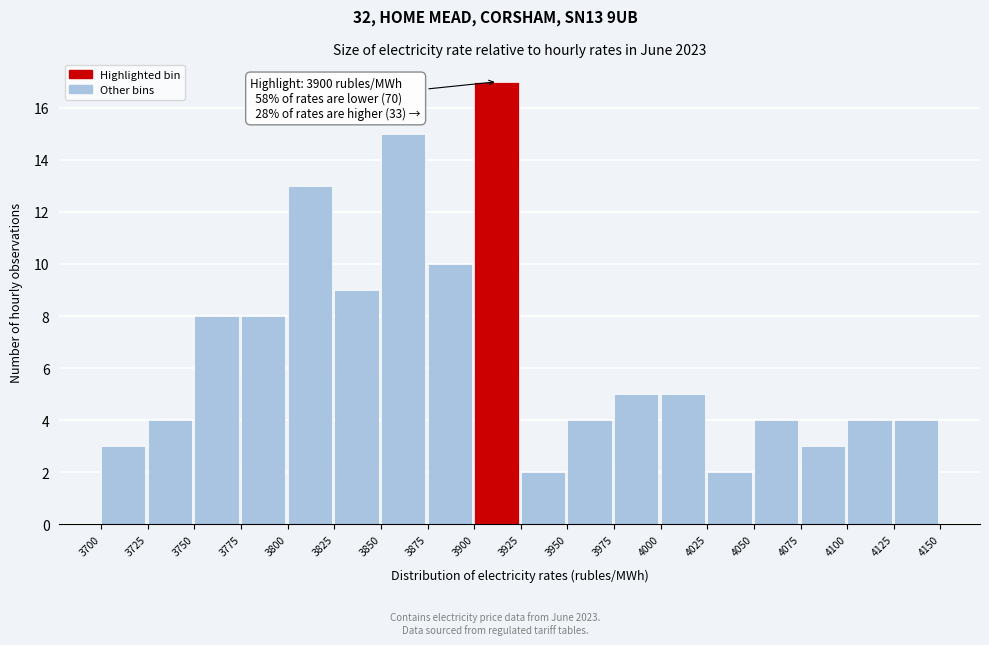

Which range on the x-axis has the tallest bar?

3900 to 3925